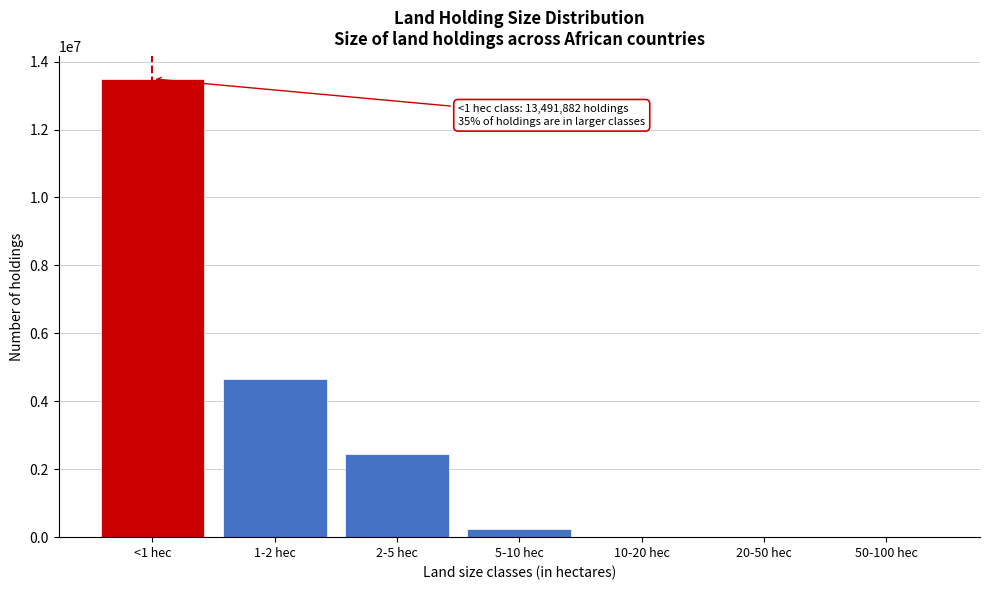

What is the maximum value shown in the chart?

13491882